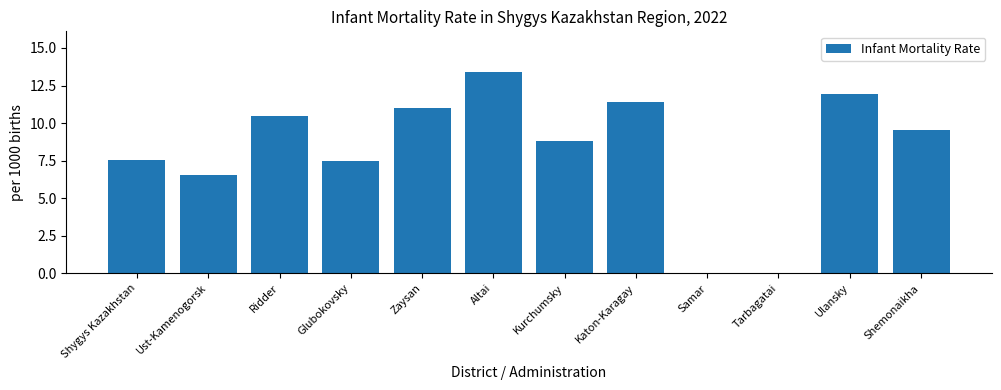

What is the sum of the values at Altai and Ulansky?

25.4